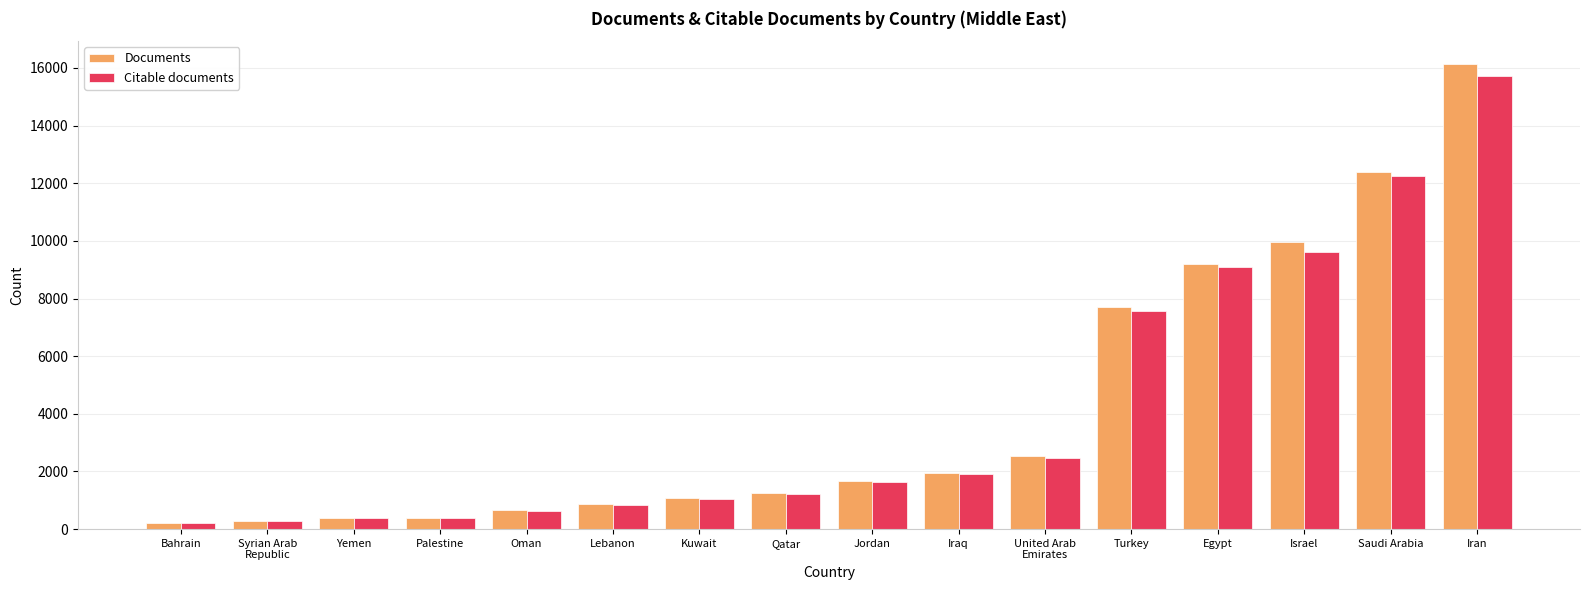

What is the spread (max minus min) of values at Bahrain?

2